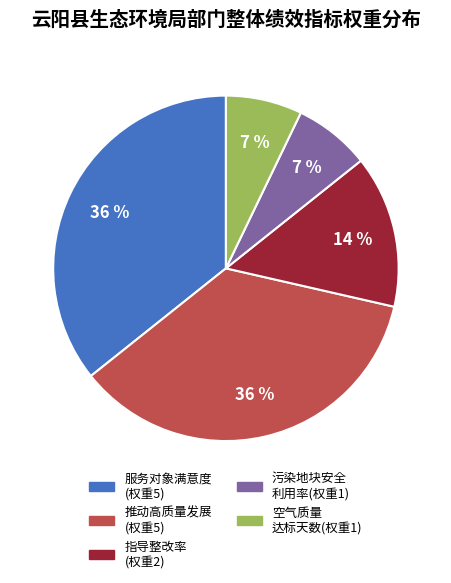

Between 指导整改率 (权重2) and 推动高质量发展 (权重5), which is larger?

推动高质量发展 (权重5)